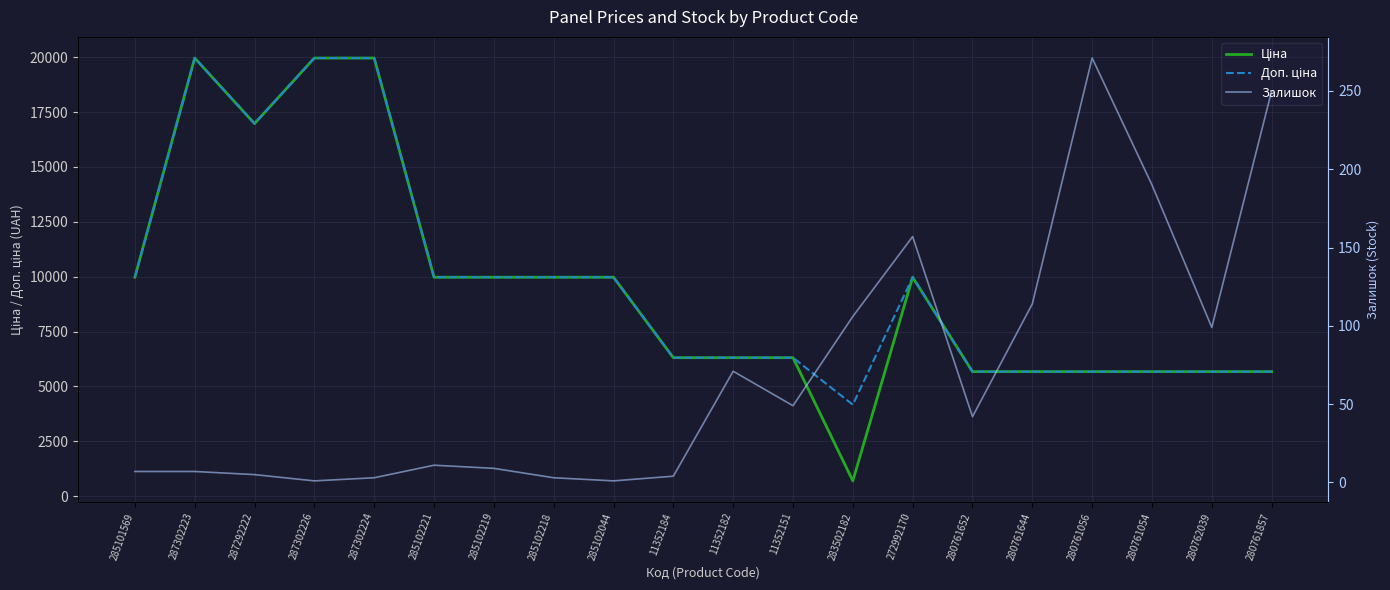

Which category has the highest value in the Доп. ціна series?

287302223